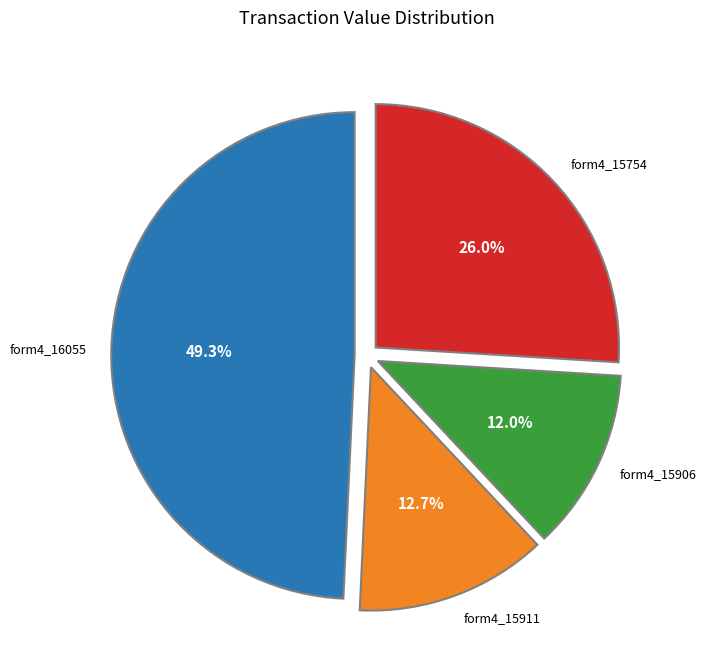

To the nearest percent, what is the difference between the largest and smallest slice percentages?

37%